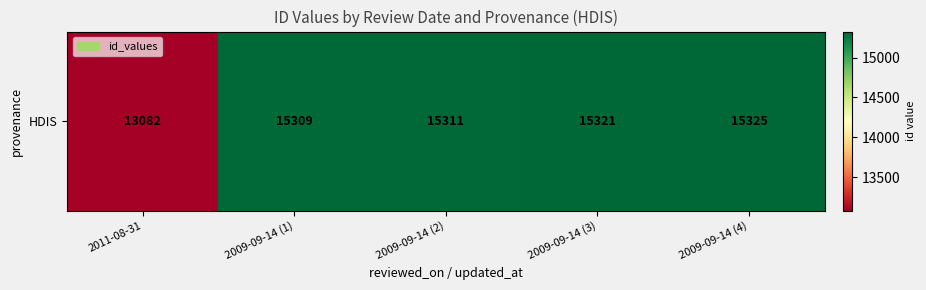

Where is the data nearest to the value 14203?

2009-09-14 (1)